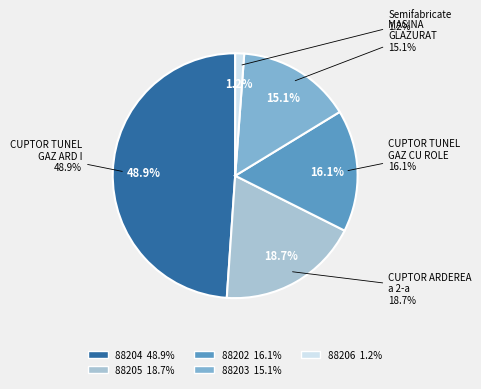

To the nearest percent, what percentage of the pie is 88204?

49%